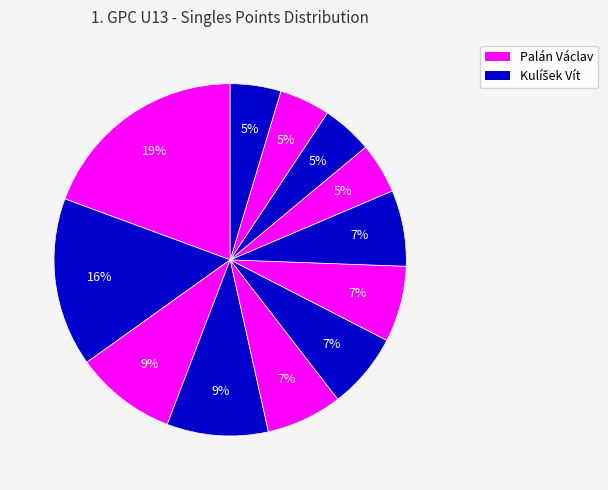

Count the number of slices in the pie.

12